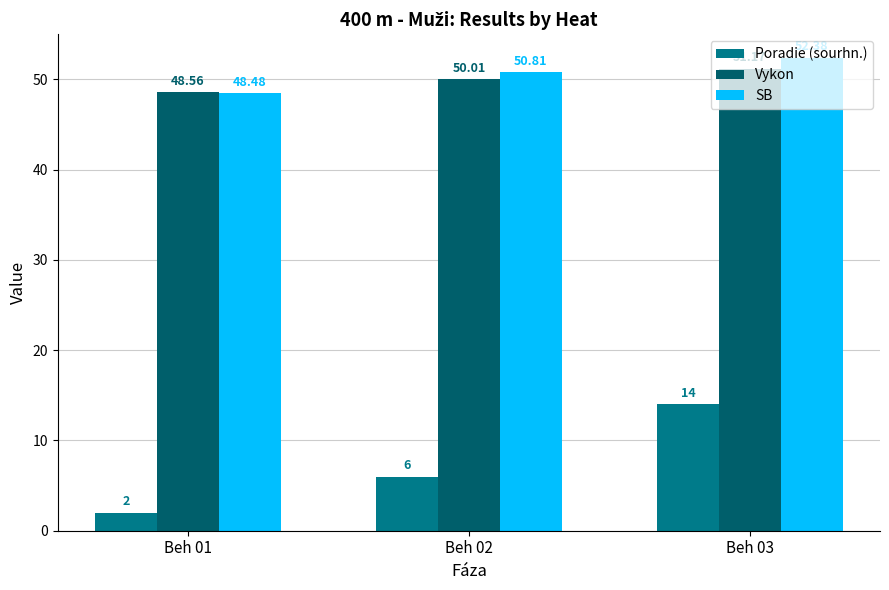

What value does the Poradie (sourhn.) series have at Beh 03?

14.0